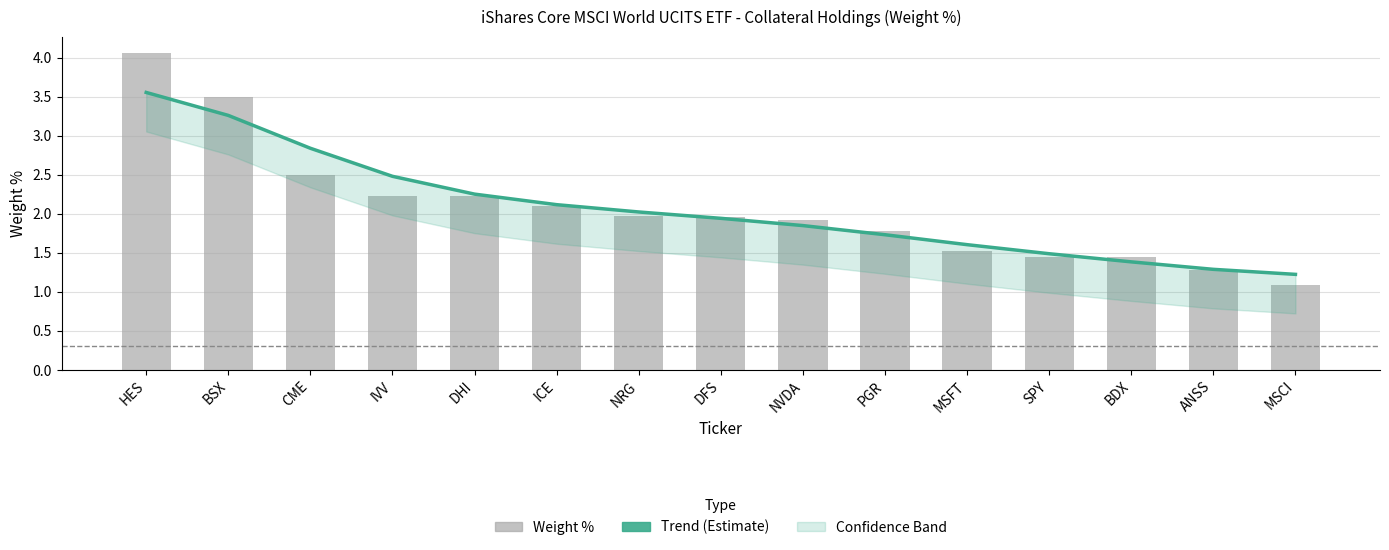

True or false: Weight % has a value of 1.8 at PGR.

True